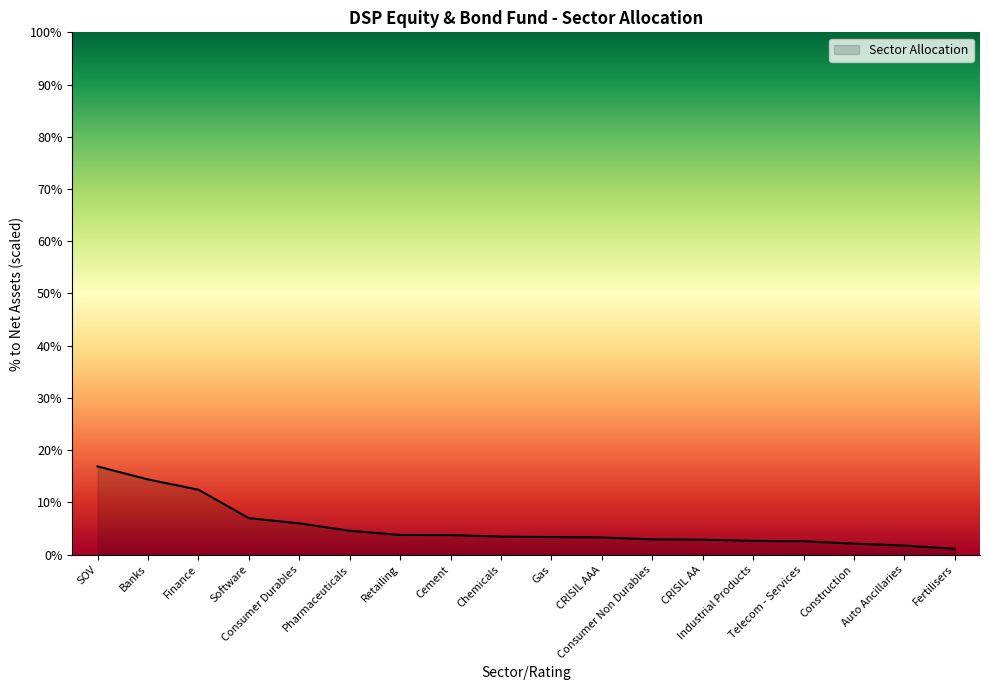

What is the maximum value shown in the chart?

16.9